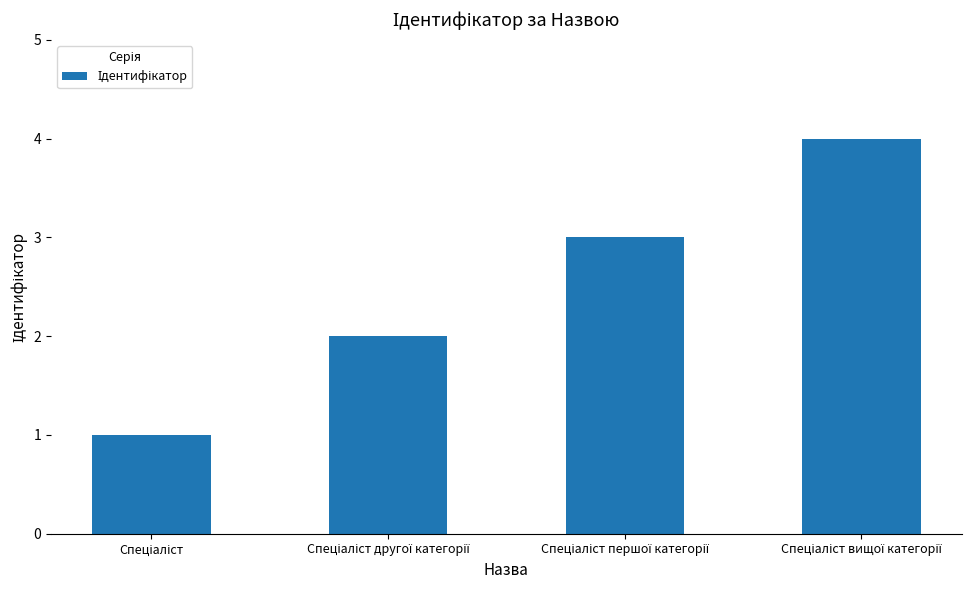

What is the minimum value shown in the chart?

1